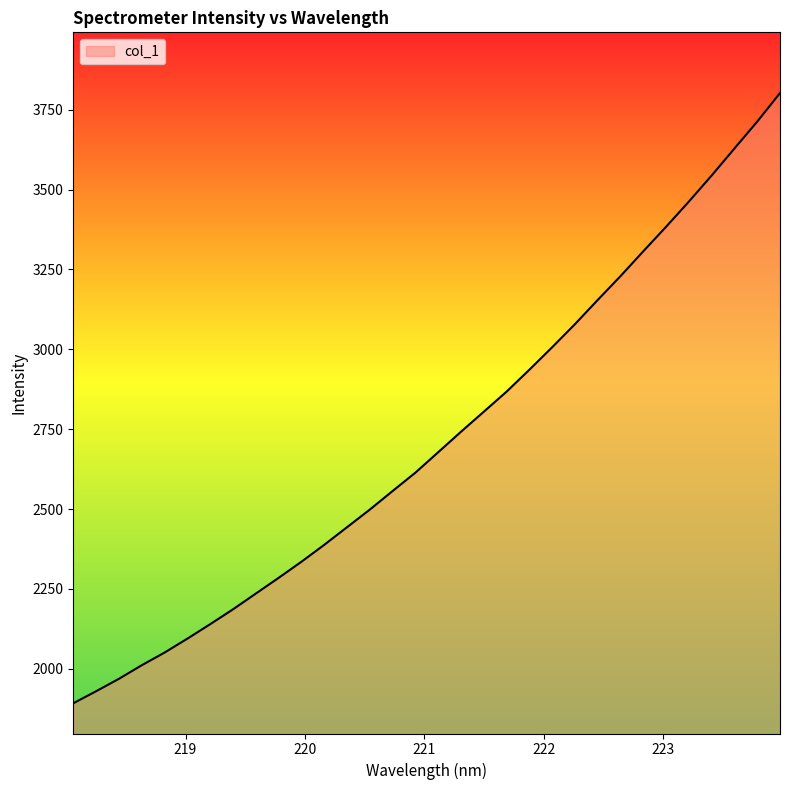

What is the minimum value shown in the chart?

1892.1